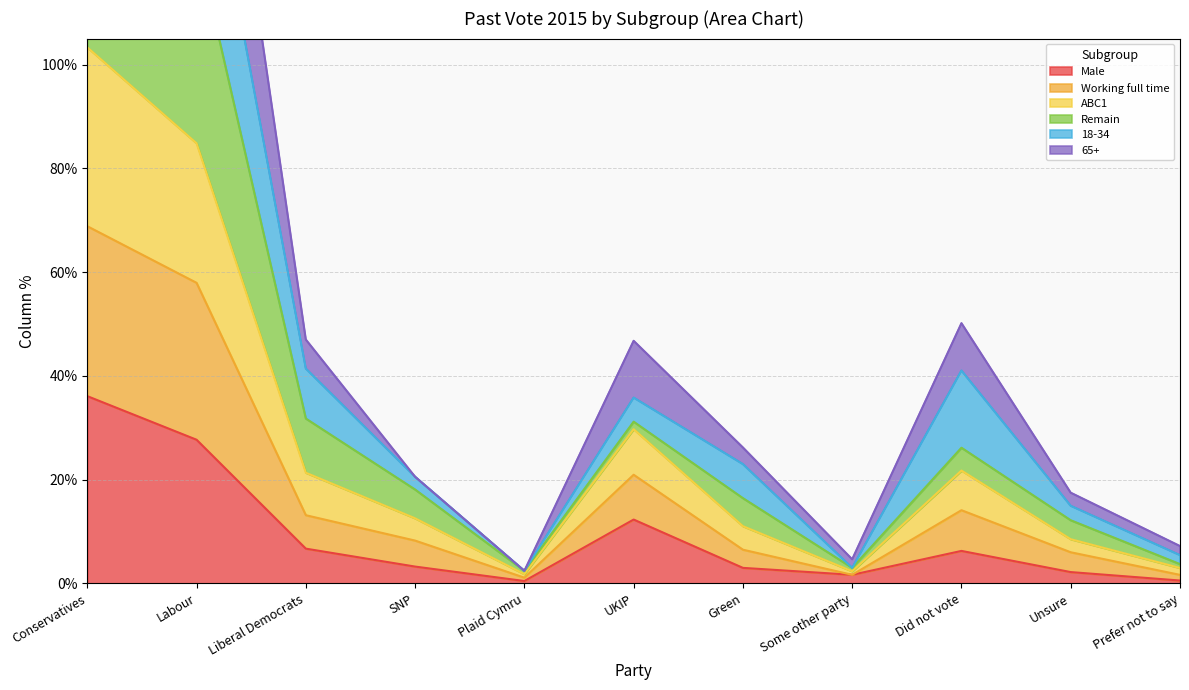

True or false: ABC1 and 65+ cross at least once.

False